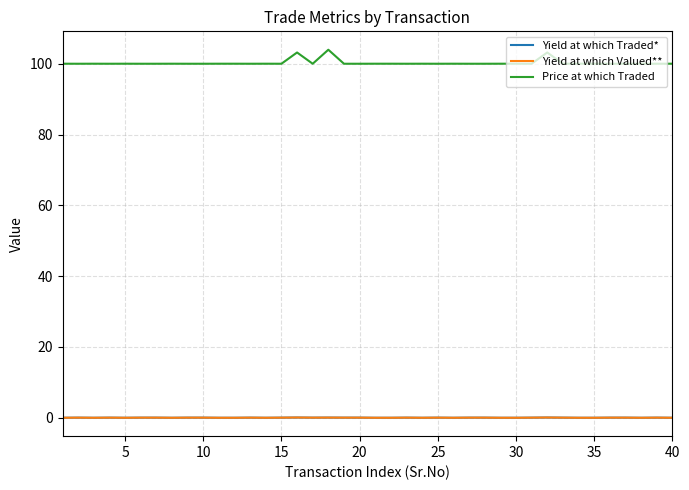

What is the maximum value shown in the chart?

103.9